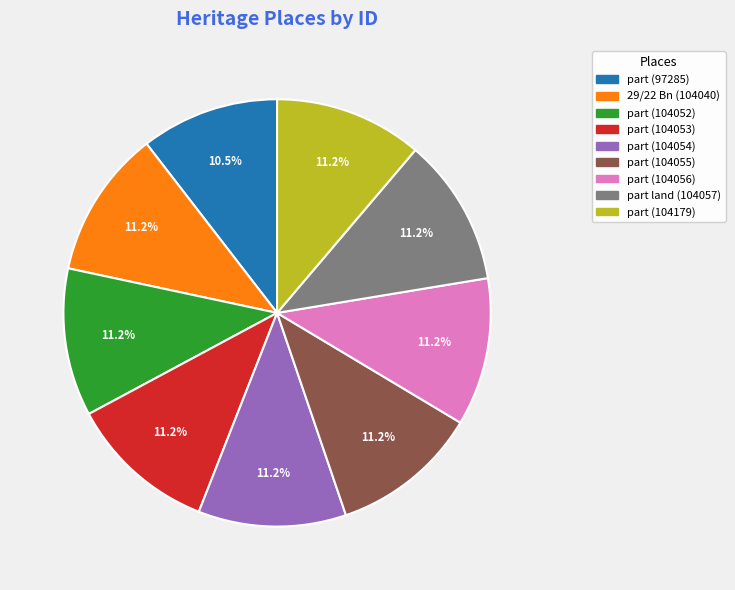

Count the number of slices in the pie.

9